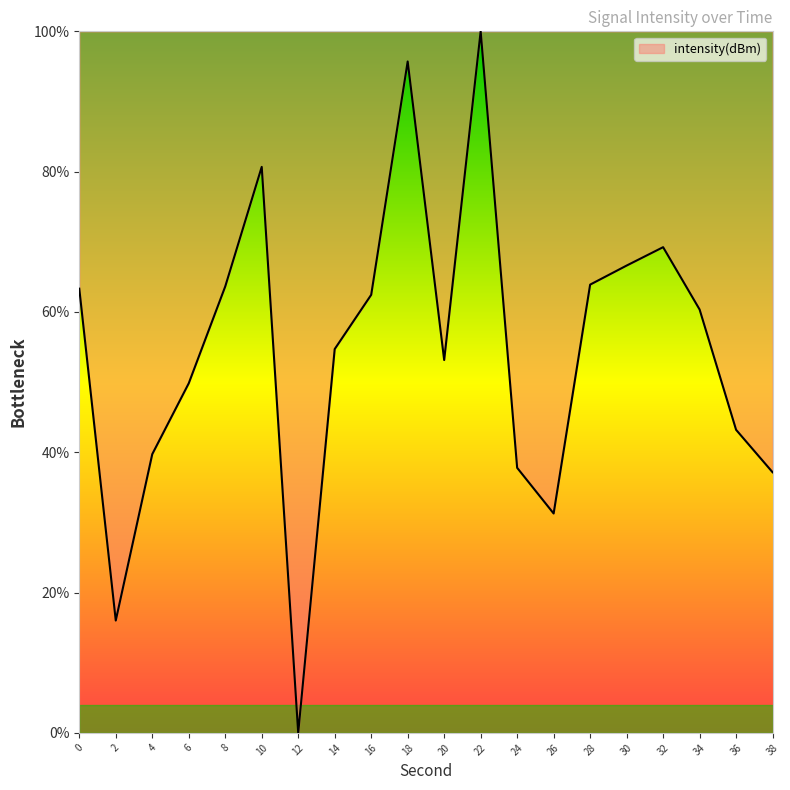

Approximately how many times larger is the value at 24 compared to 10?

0.5